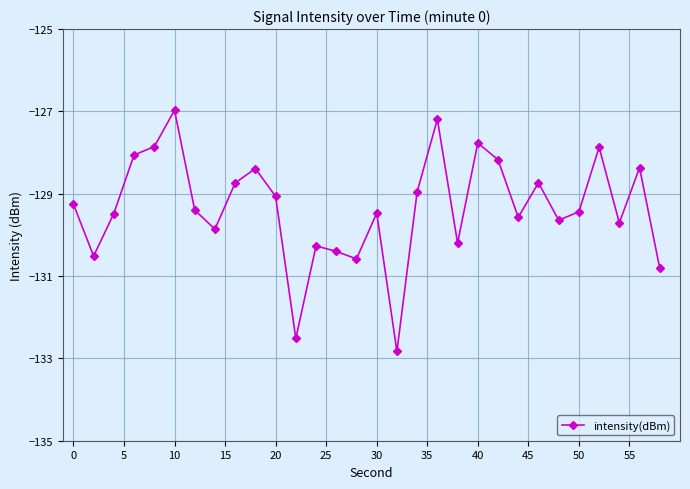

What is the difference between the maximum and minimum values?

5.9